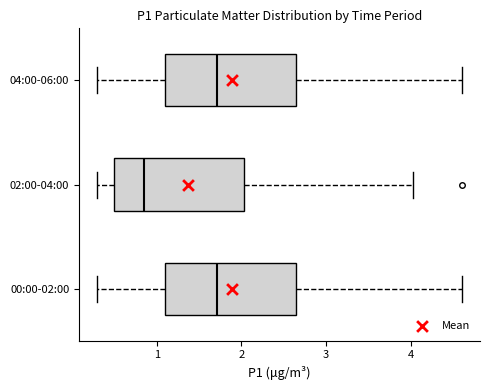

Which box has the furthest to the left median line?

02:00-04:00